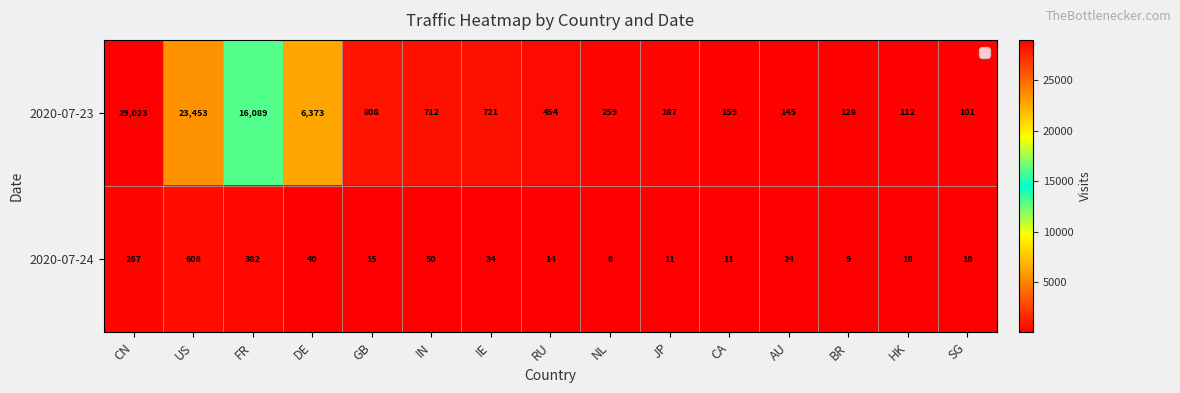

What is the total value across all series at NL?

267